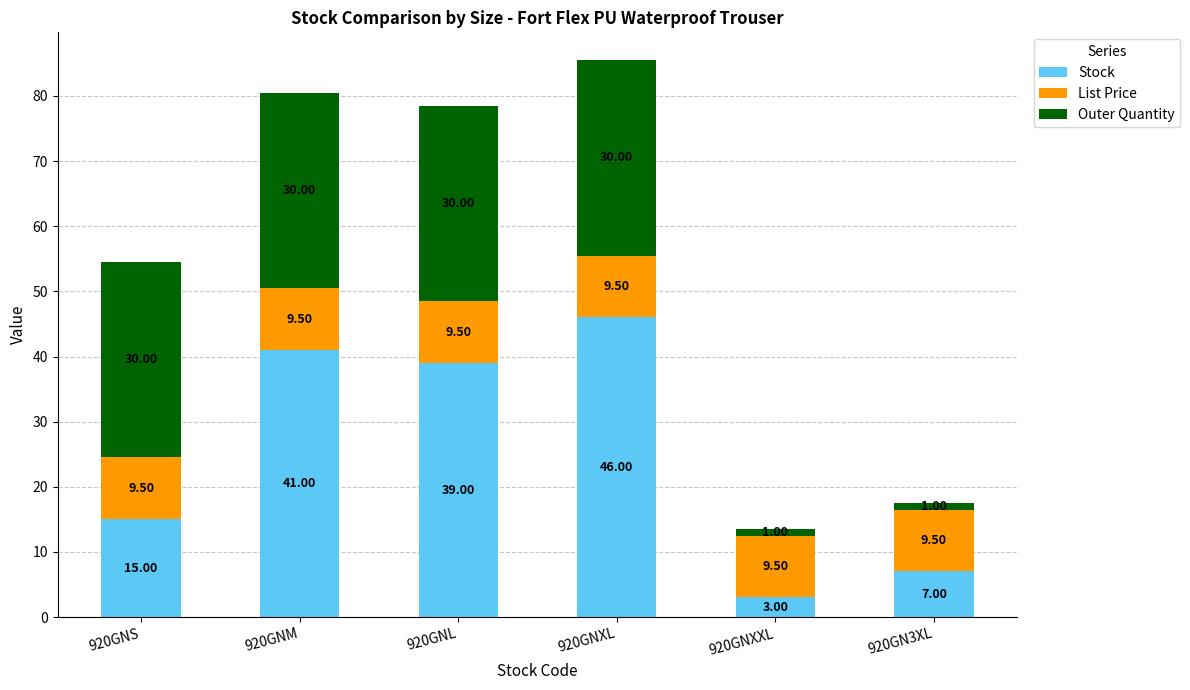

What is the difference between the Stock values at 920GNXXL and 920GN3XL?

4.0